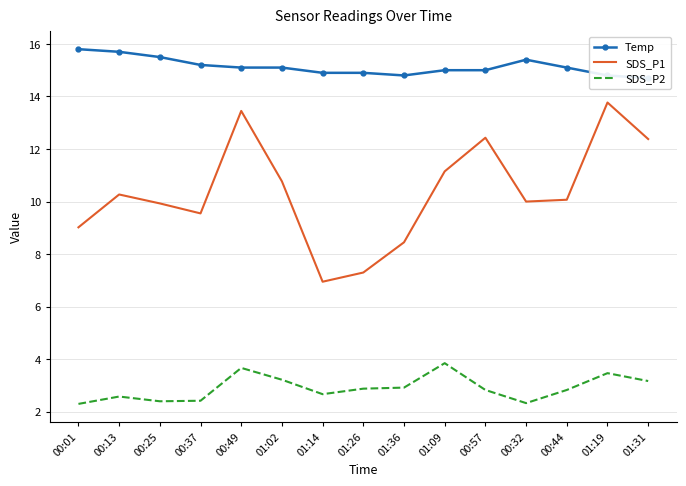

How many distinct data groups are displayed?

3